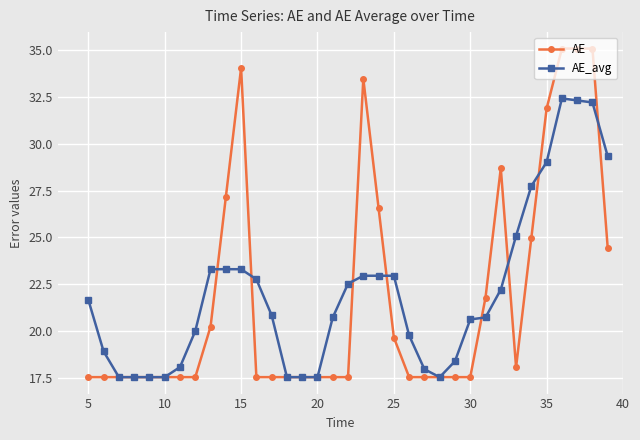

Count the number of data series in this chart.

2